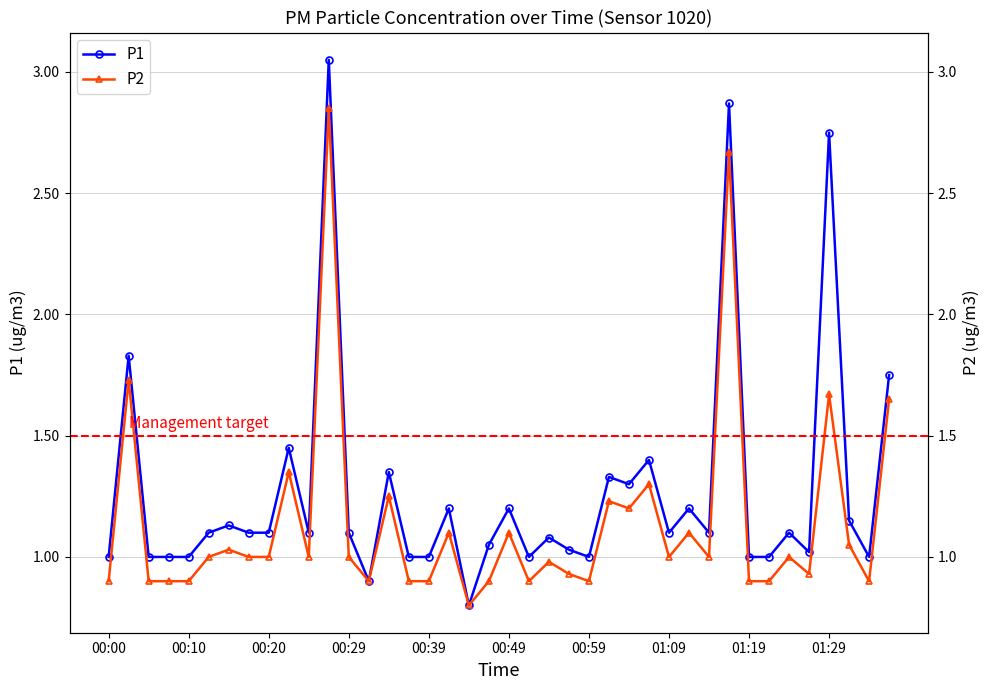

Does the chart display data point markers on the line(s)?

Yes